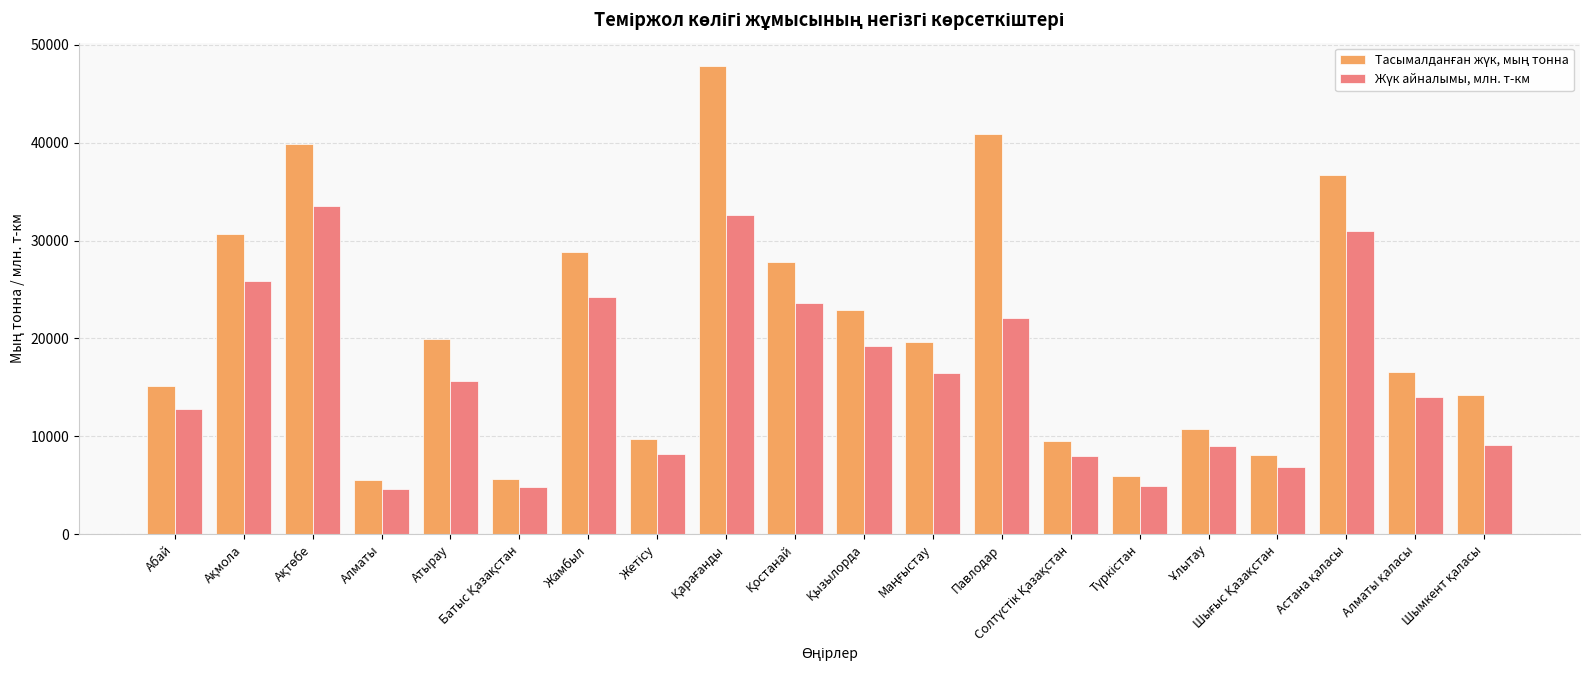

How many distinct data groups are displayed?

2